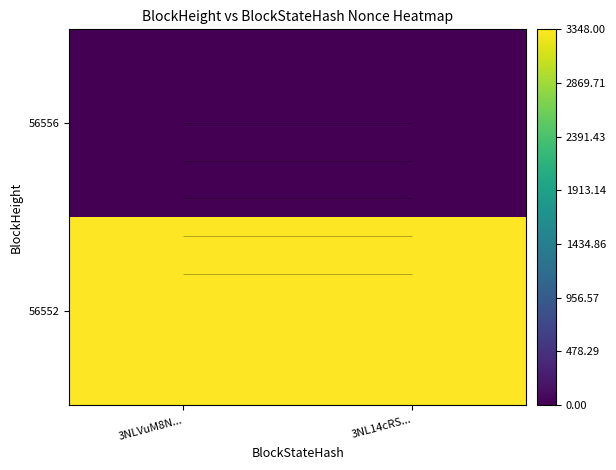

What is the sum of the 56552 values at 3NLVuM8N... and 3NL14cRS...?

6696